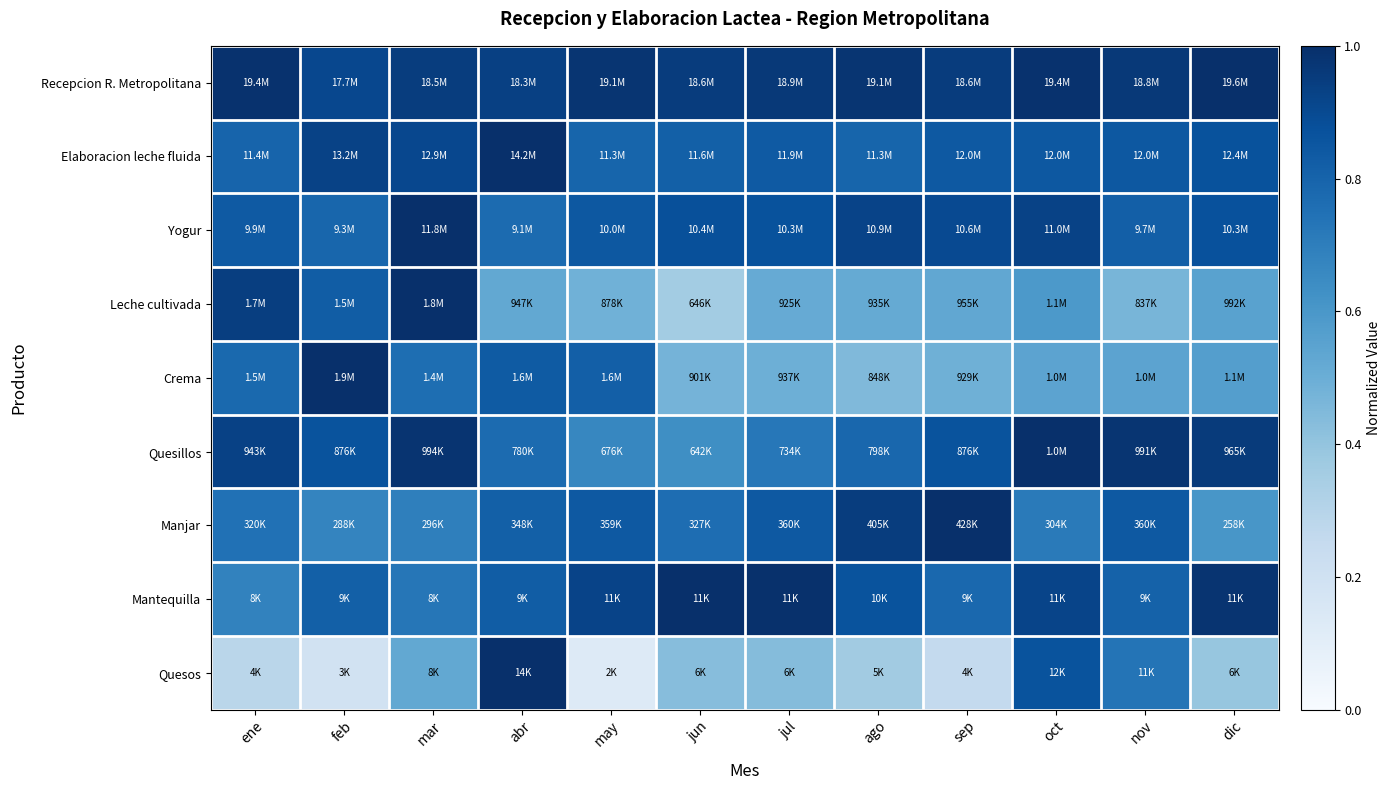

Which series has the largest total across all categories?

Recepcion R. Metropolitana